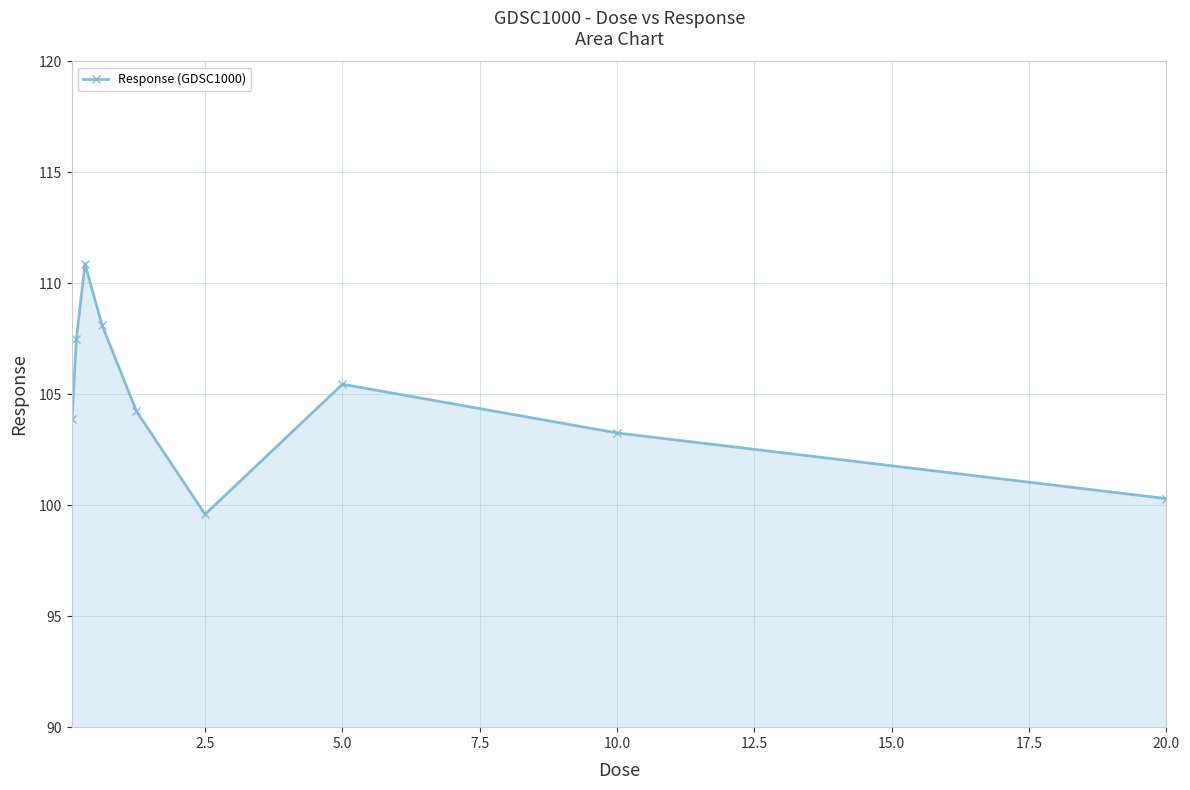

What is the maximum value shown in the chart?

110.9